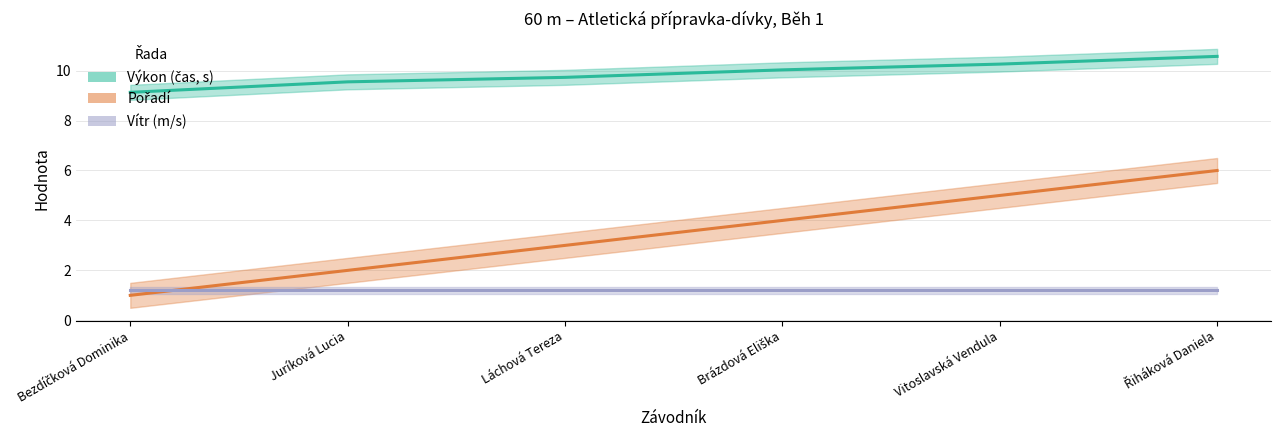

What is the label of the 1st point from the left?

Bezdíčková Dominika